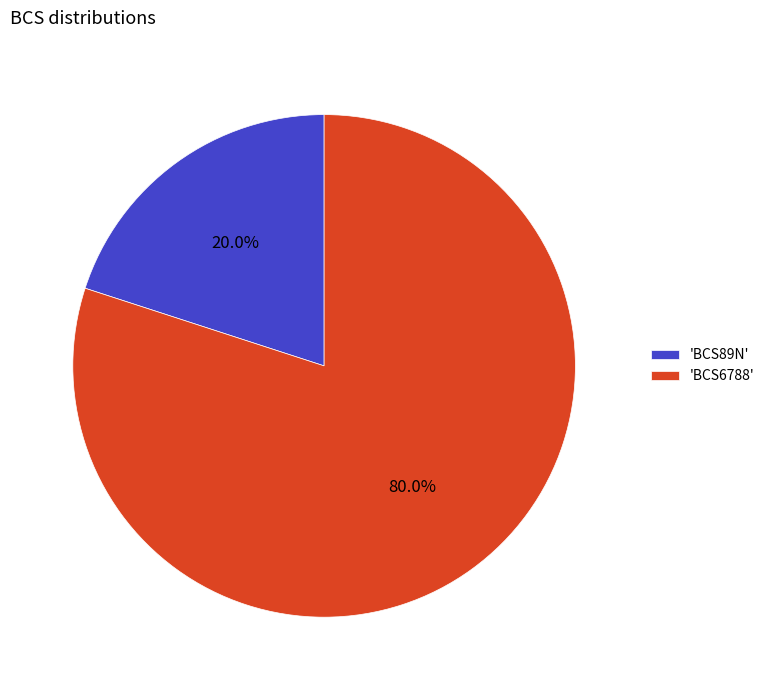

Rank the categories by value from highest to lowest.

'BCS6788', 'BCS89N'